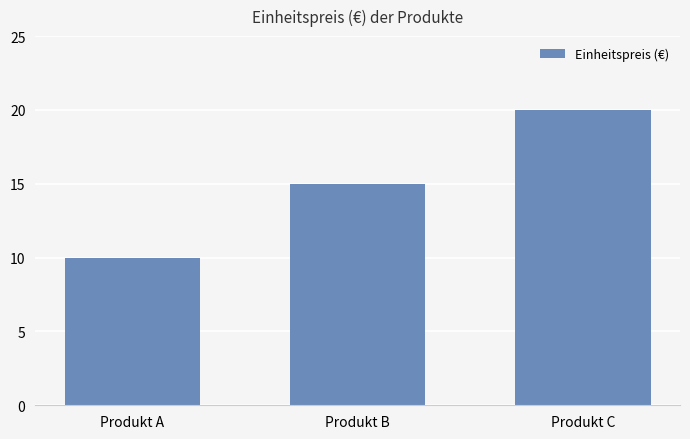

Is it true that the value at Produkt B is 21?

False